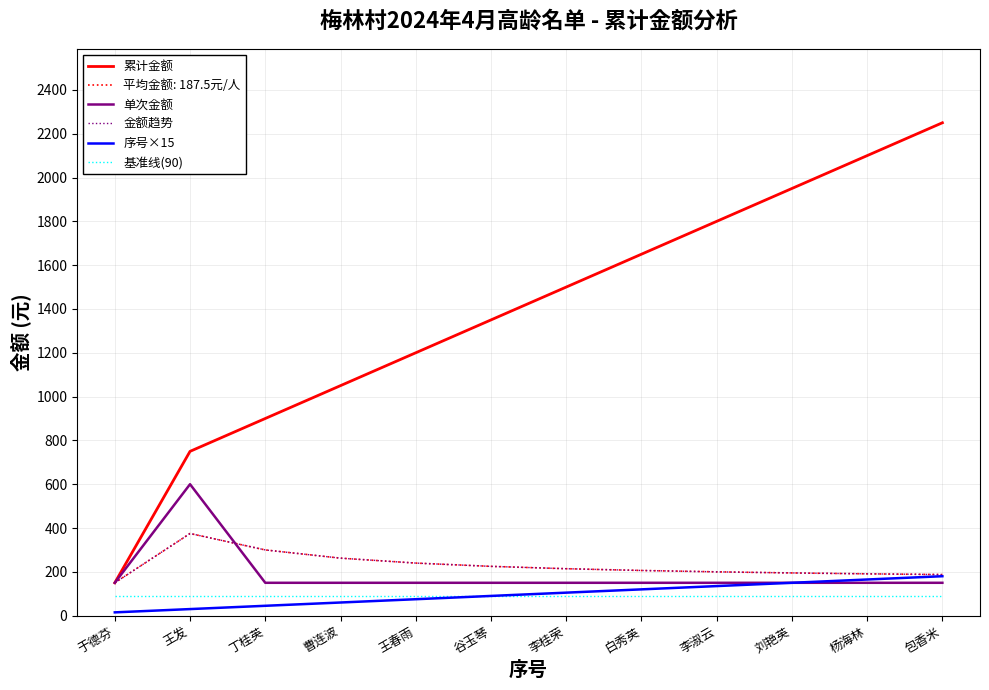

At which label is 序号×15 closest to 97?

谷玉琴